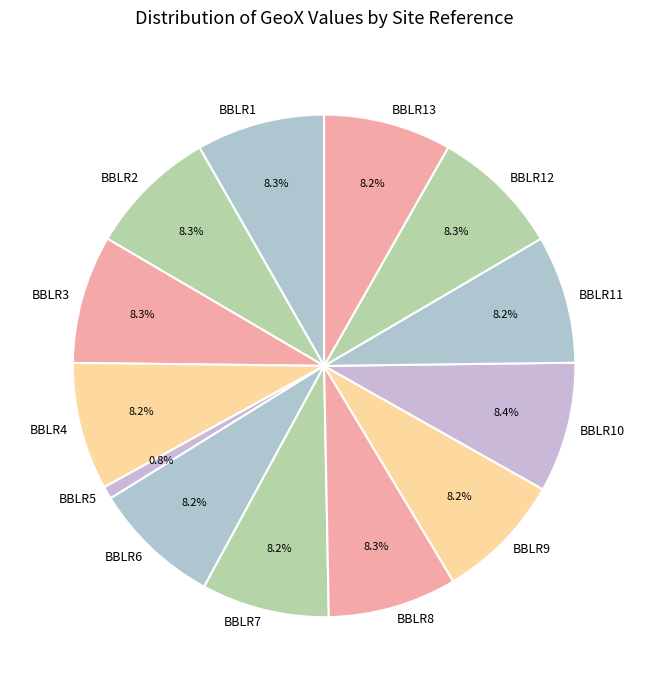

Does BBLR6 represent more than half of the total?

No